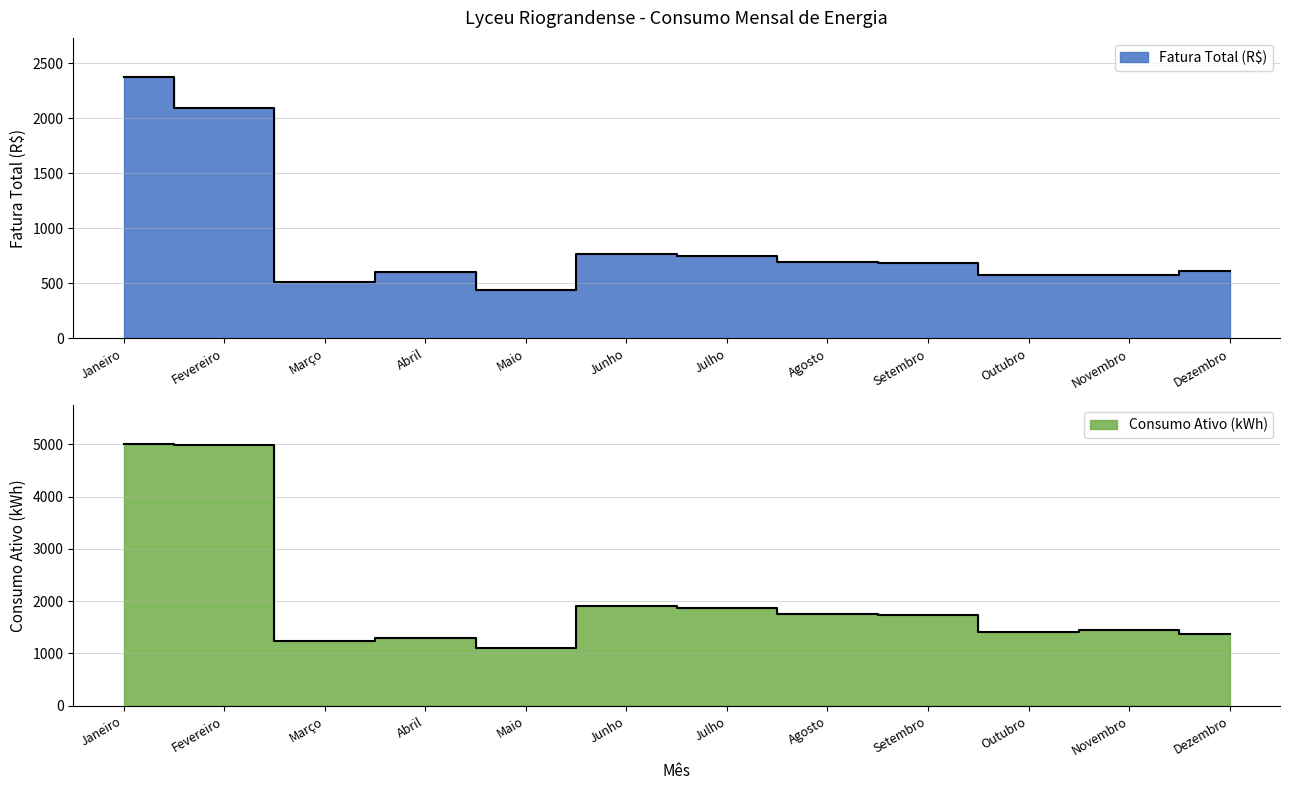

True or false: Consumo Ativo (kWh) has more than 1 points higher than both neighbors.

True